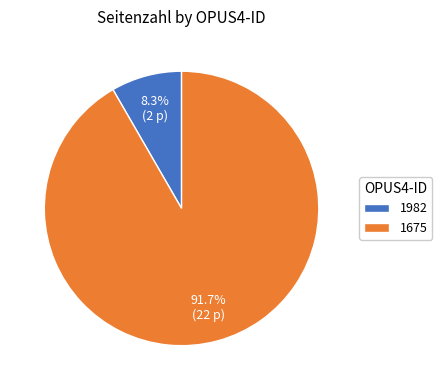

How many segments does this pie chart have?

2